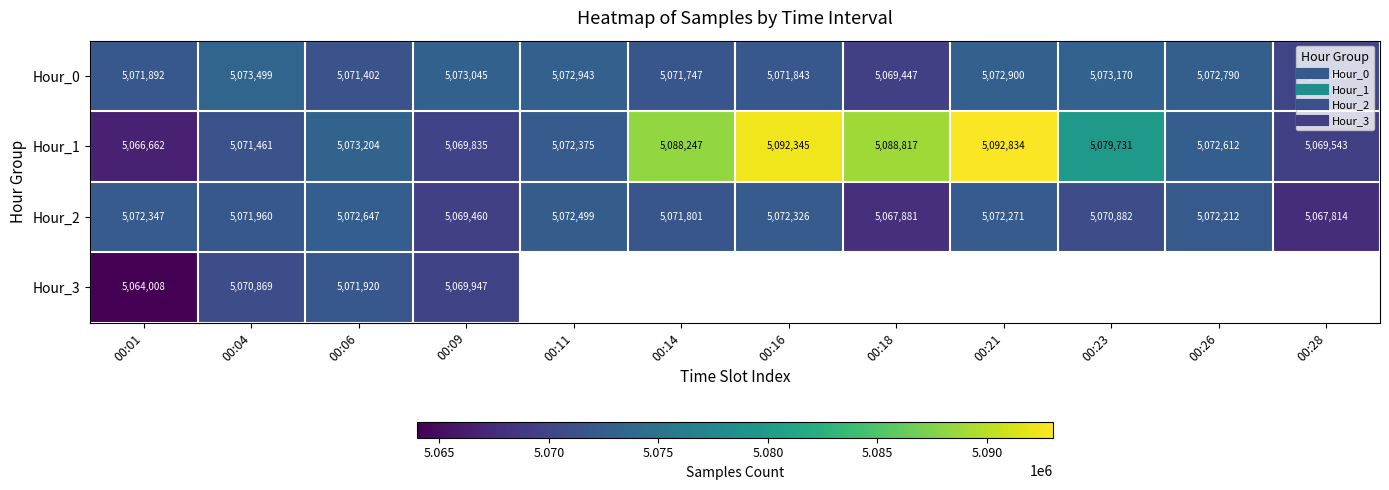

The Hour_3 series shows 3445359.2 at 00:01. True or false?

False